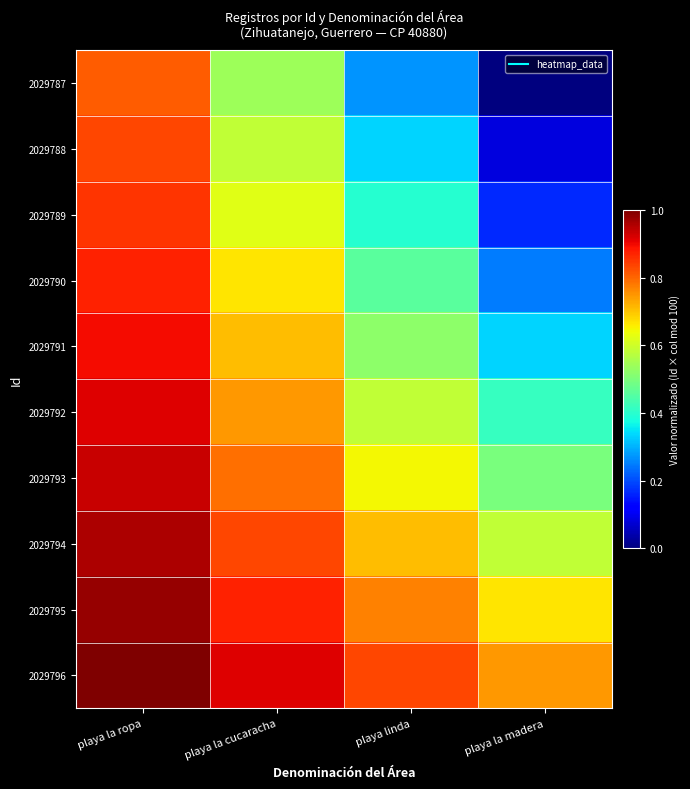

Rank the series by their maximum value, from lowest to highest.

2029787, 2029788, 2029789, 2029790, 2029791, 2029792, 2029793, 2029794, 2029795, 2029796